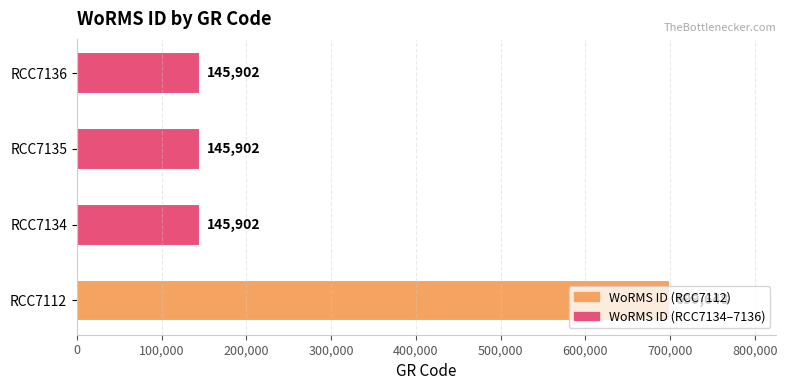

Count the values in the range 145902 to 699648.

4